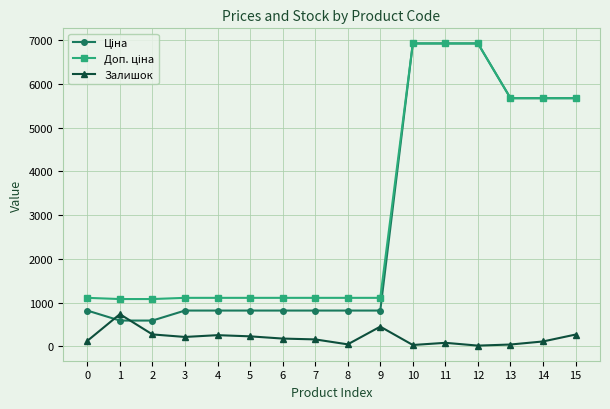

What is the total value across all series at 11?

13932.3